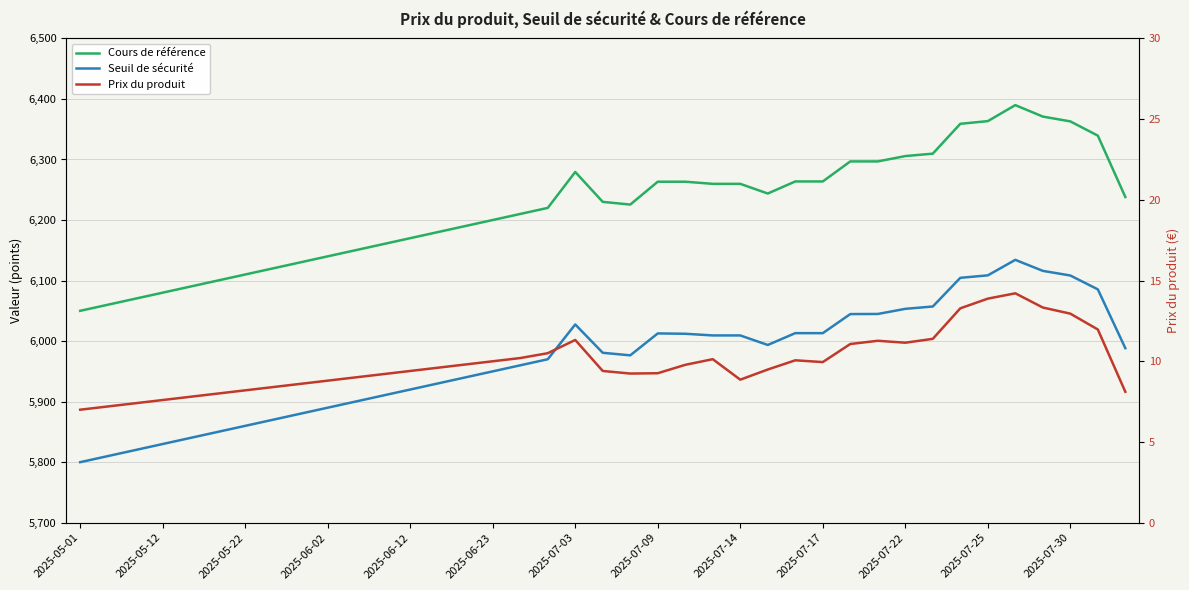

What is the difference between the maximum and second lowest values in the Prix du produit series?

7.0